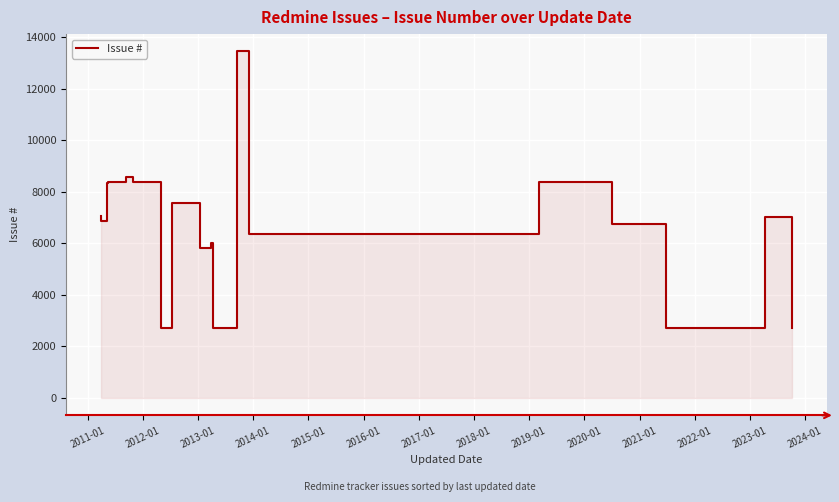

How many values exceed 6877?

9